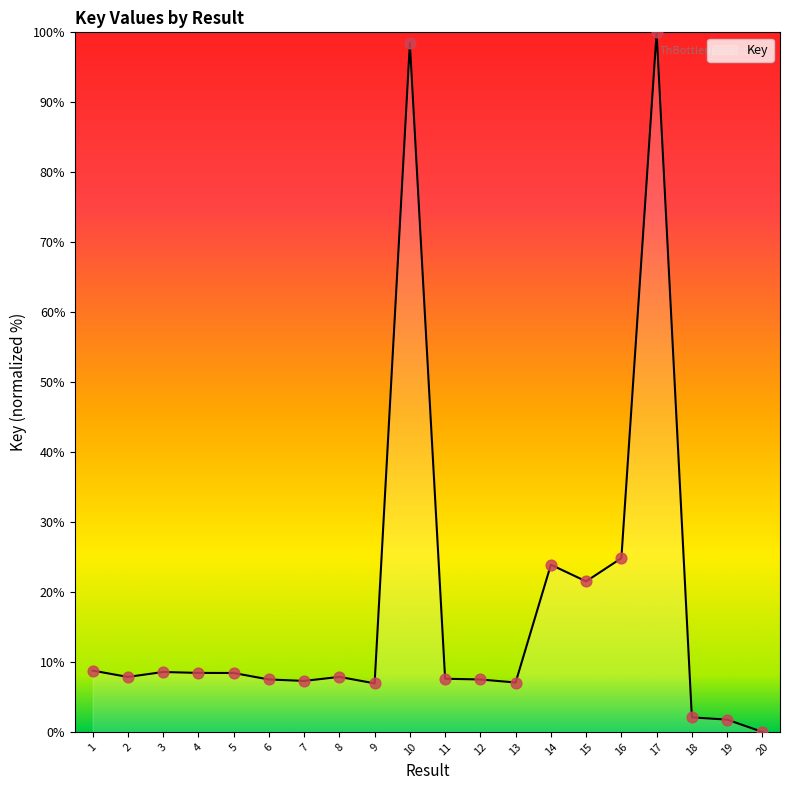

Approximately how many times larger is the value at 3 compared to 18?

4.1